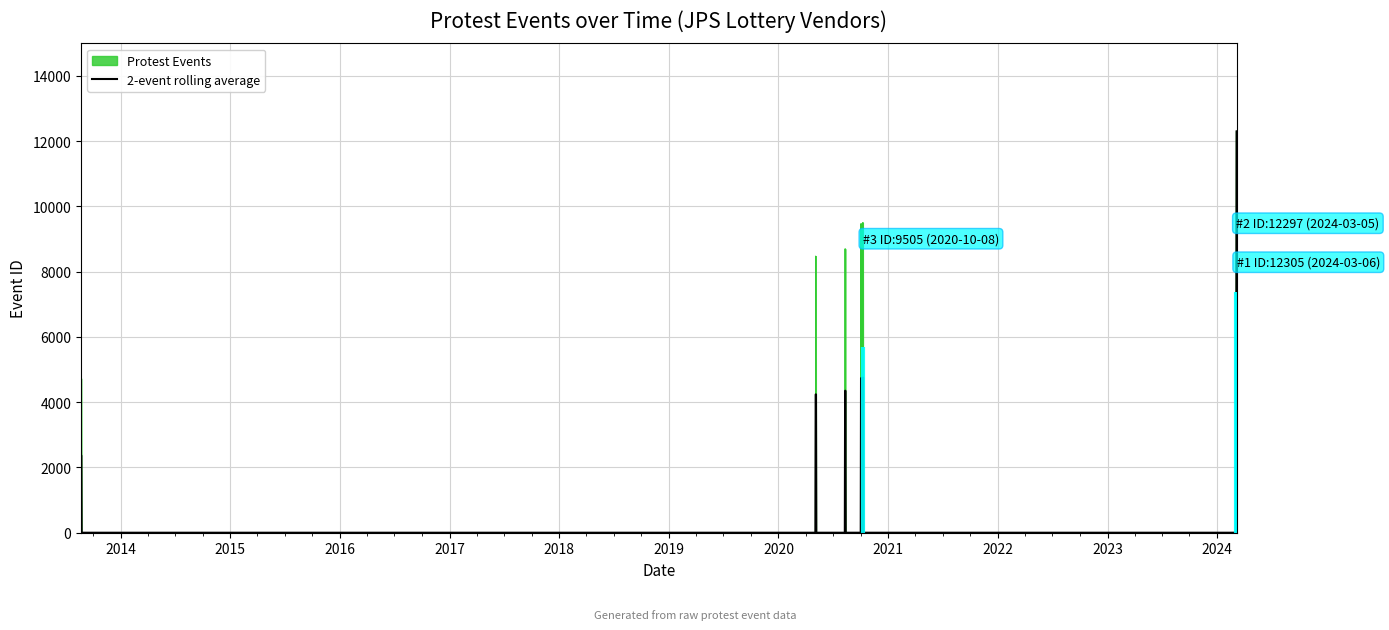

Reading left to right, list all the values displayed in this chart.

4731	8478	8702	9474	9505	12297	12305